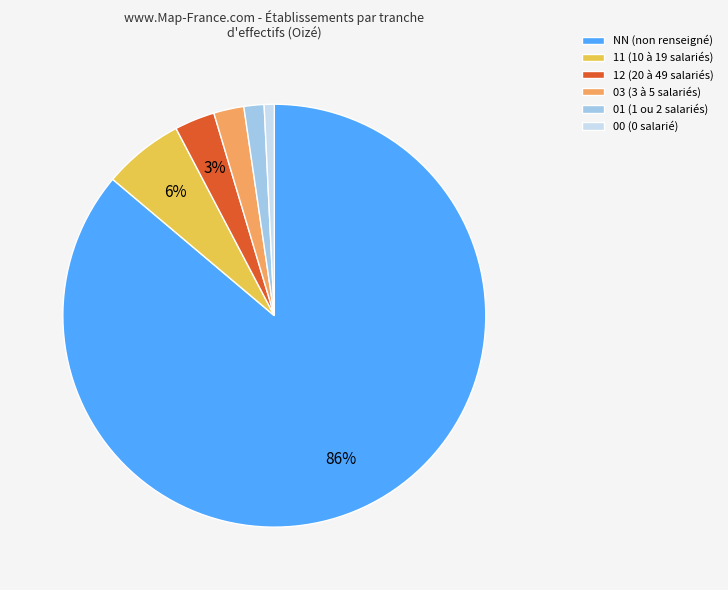

Is it true that 01 is 2% of the pie?

True